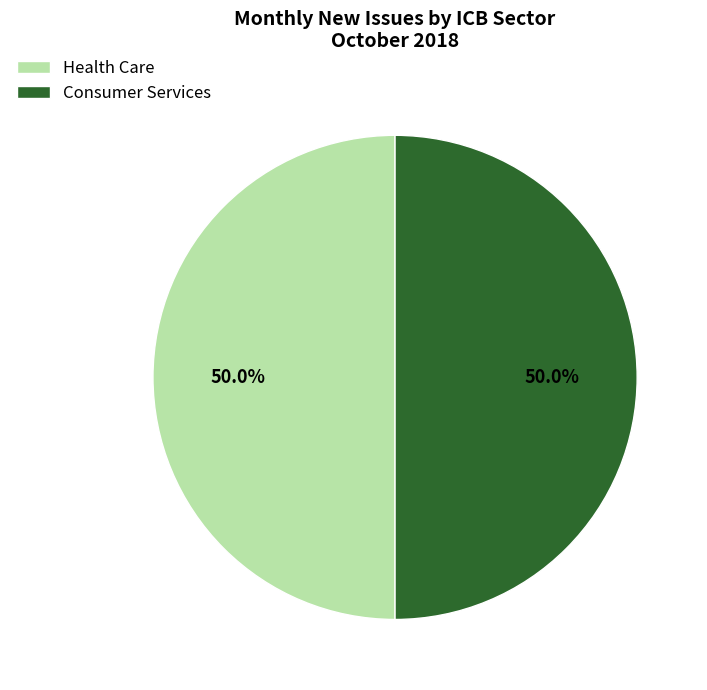

Is it true that Health Care is 1% of the pie?

False